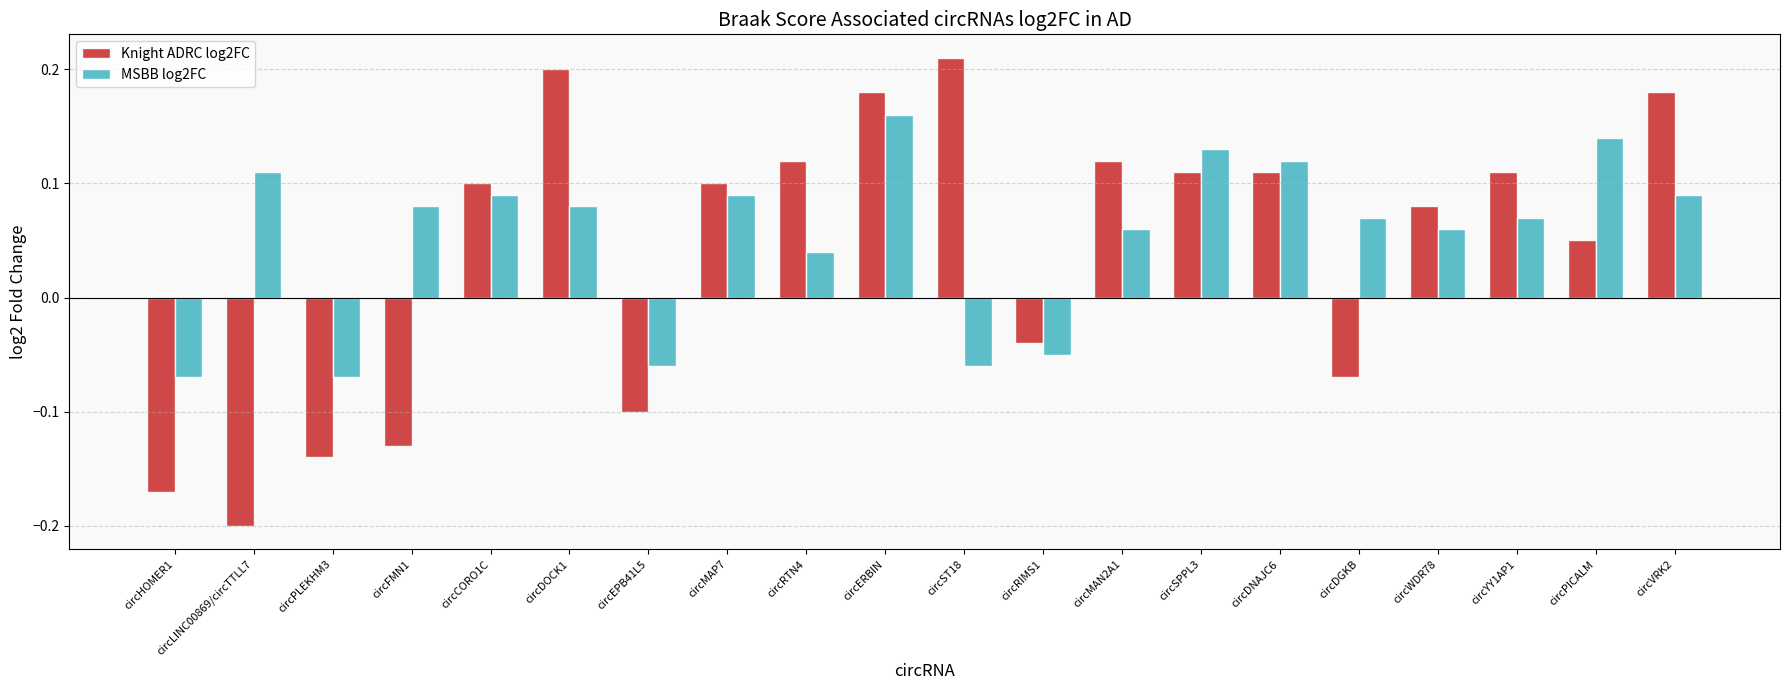

Where does the MSBB log2FC series first go above 0?

circLINC00869/circTTLL7